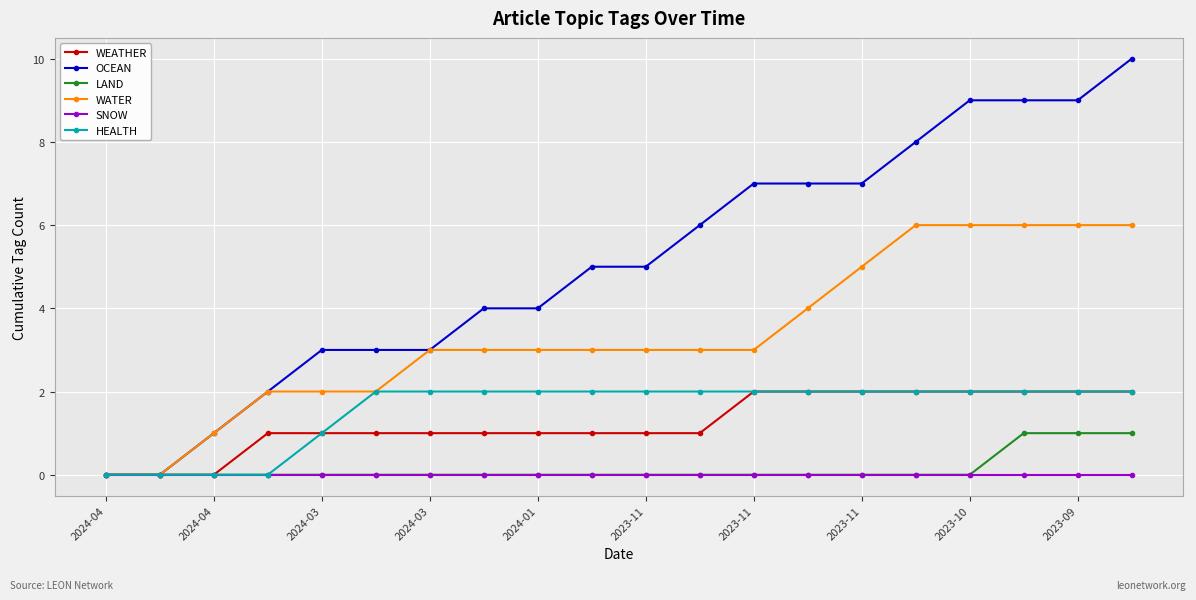

How many series are shown in this chart?

6